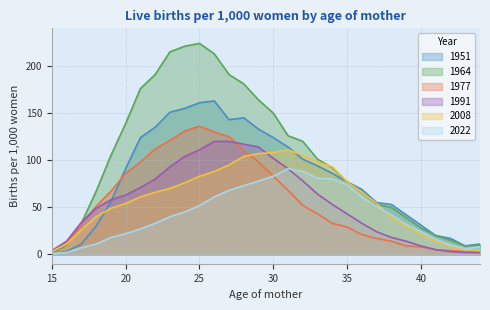

How many categories are shown in the chart?

30